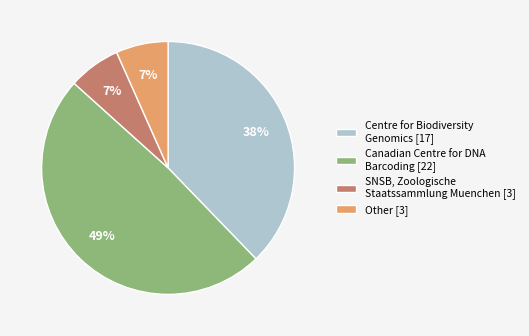

The Other [3] slice represents 7% of the pie. True or false?

True